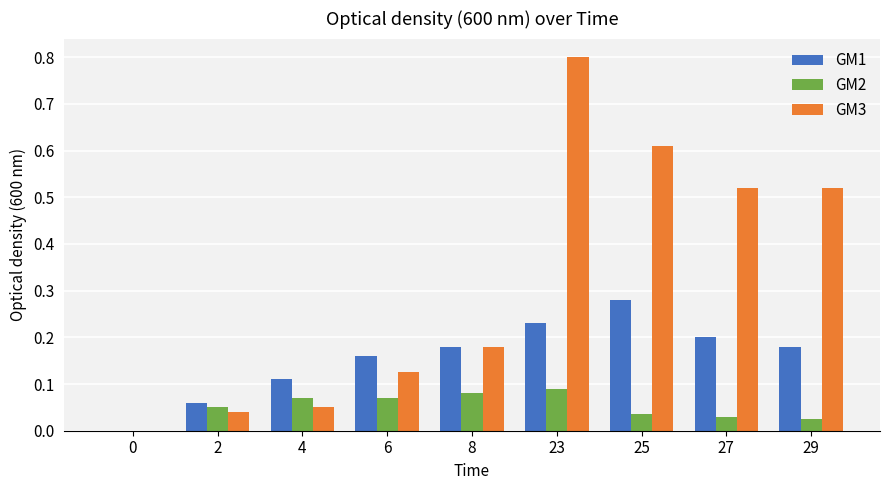

What is the total value across all series at 29?

0.7